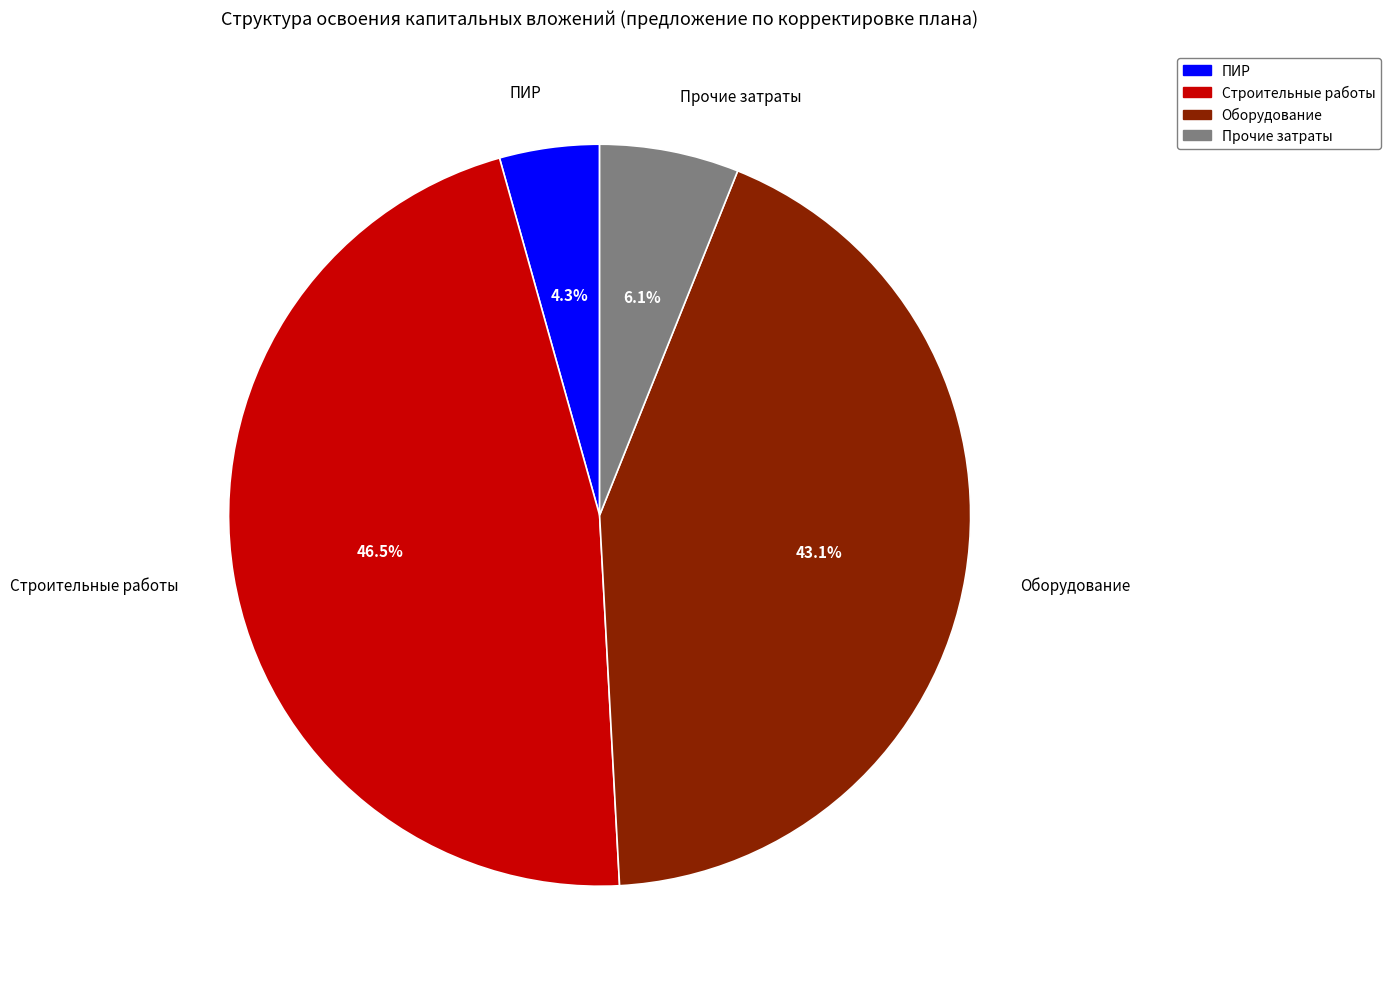

How many slices are in this pie chart?

4